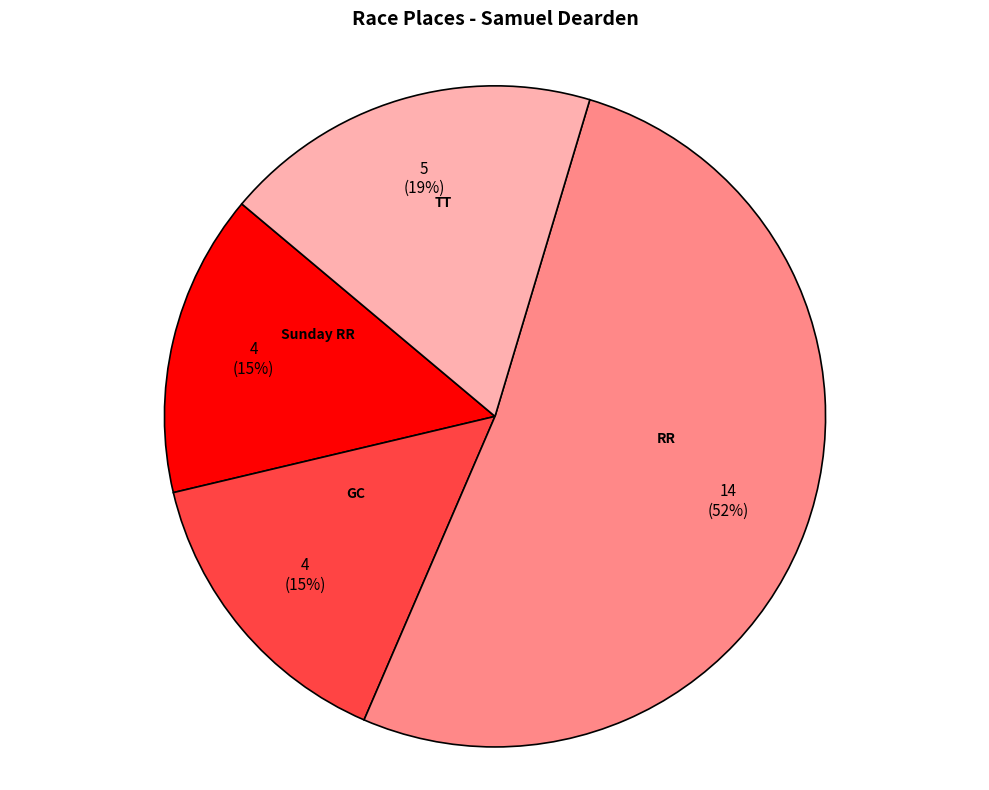

Is there any slice that represents more than half of the pie?

Yes